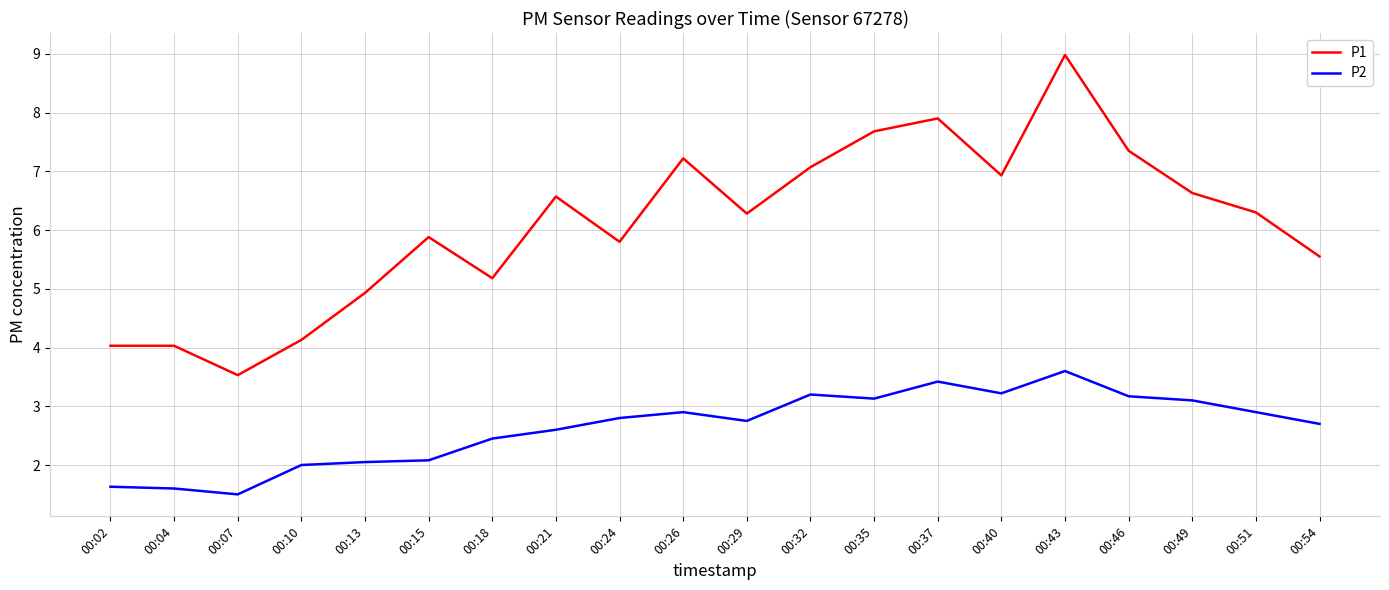

How many lines are shown in the chart?

2